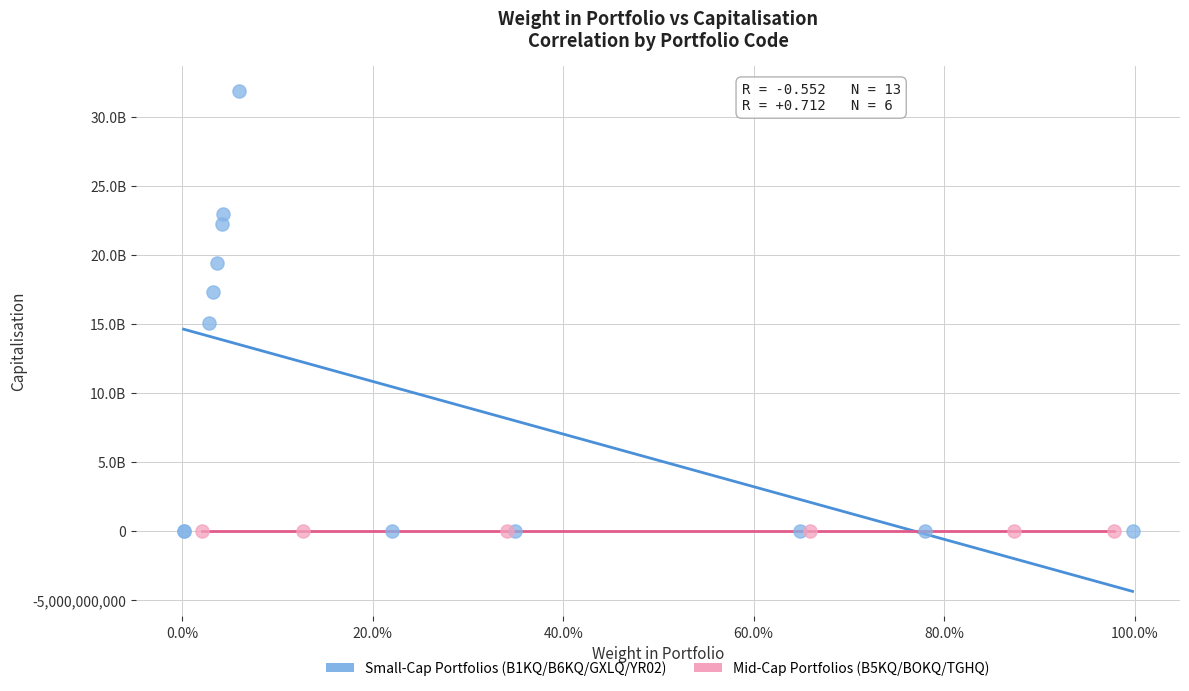

What are all the series names shown in the legend?

Small-Cap Portfolios (B1KQ/B6KQ/GXLQ/YR02), Mid-Cap Portfolios (B5KQ/BOKQ/TGHQ)